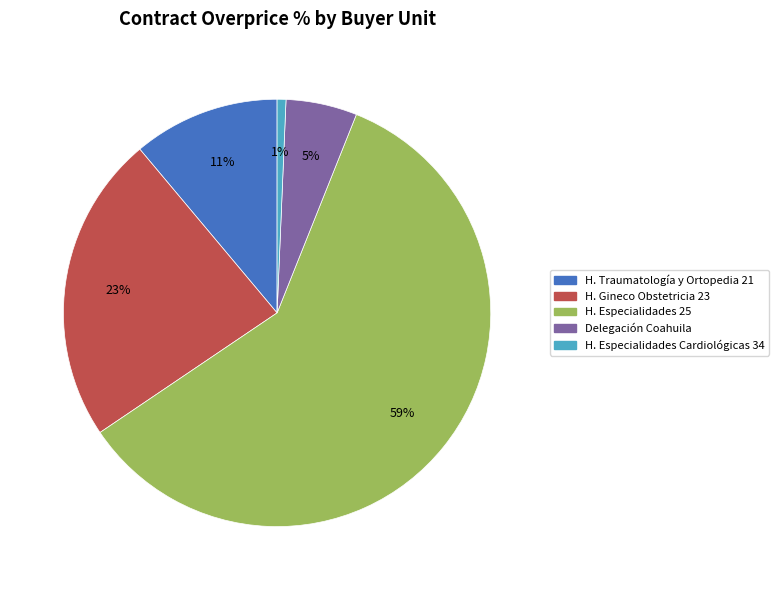

To the nearest percent, what is the difference between the largest and smallest slice percentages?

59%